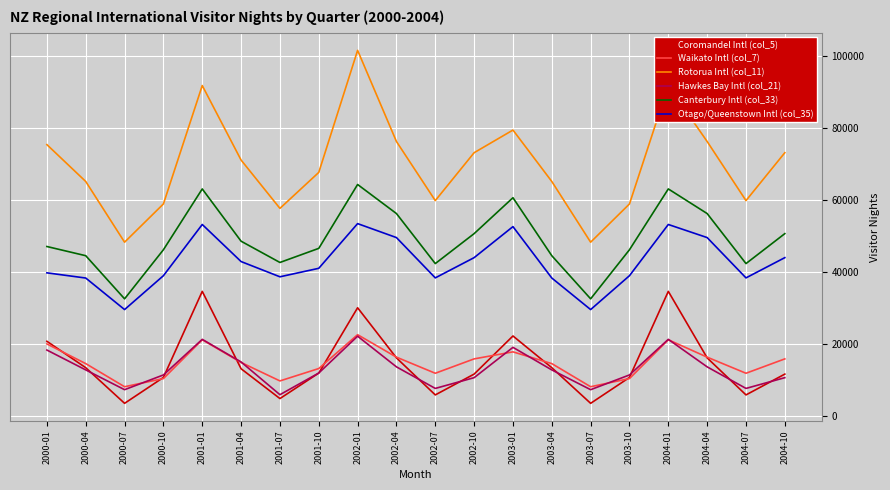

What position from the left is 2001-07?

7